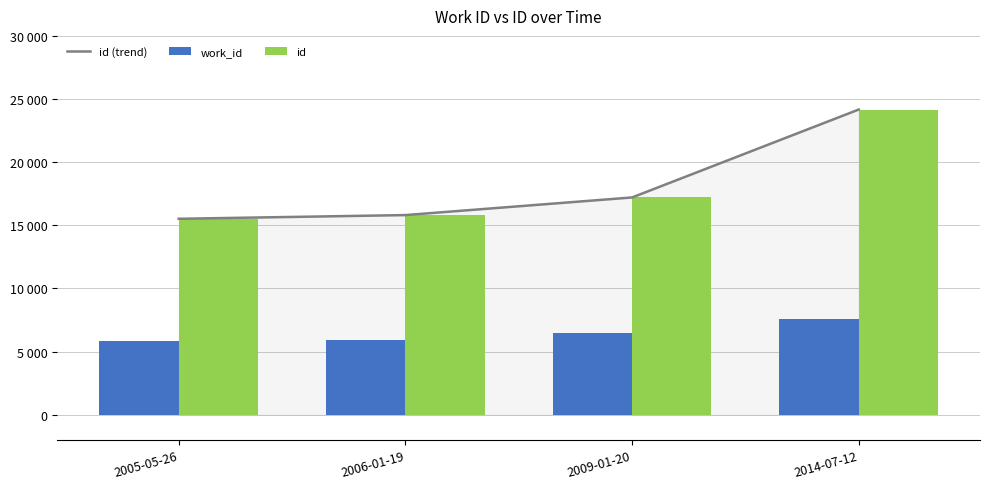

What is the average value of the work_id series?

6451